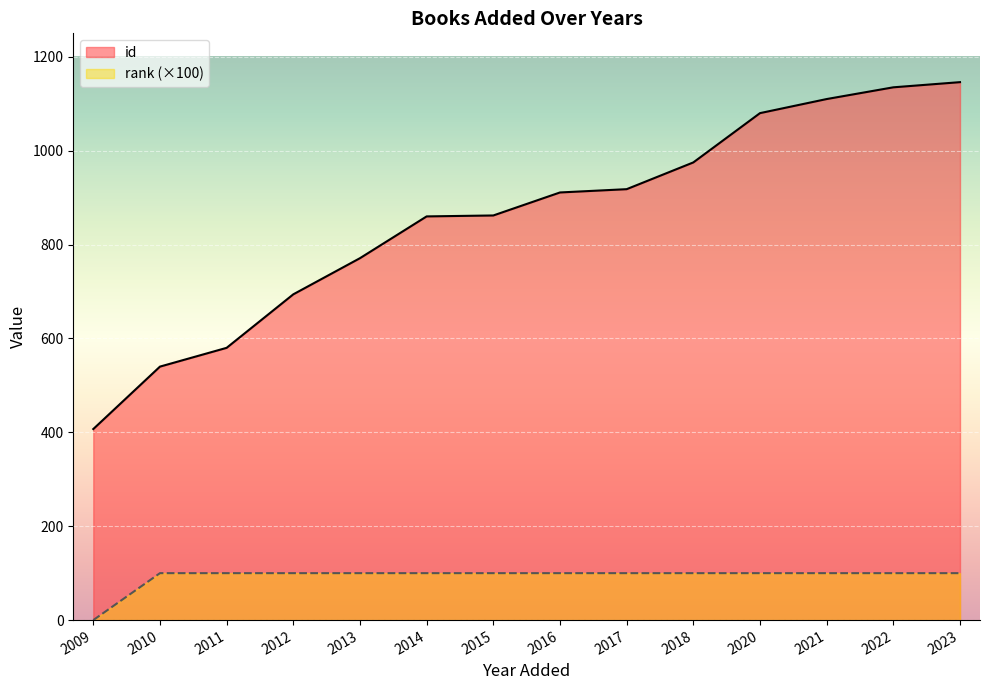

At how many categories does at least one series exceed 1050?

4